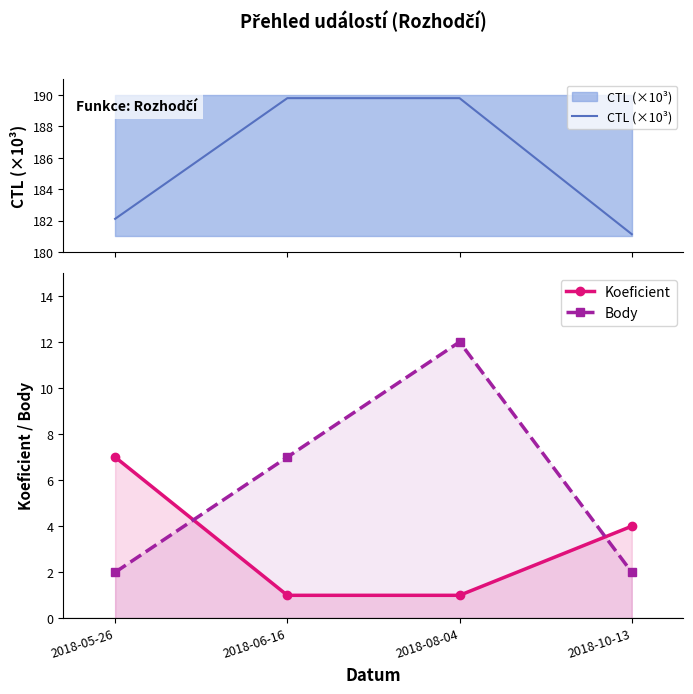

What is the label of the 3rd point from the left?

2018-08-04